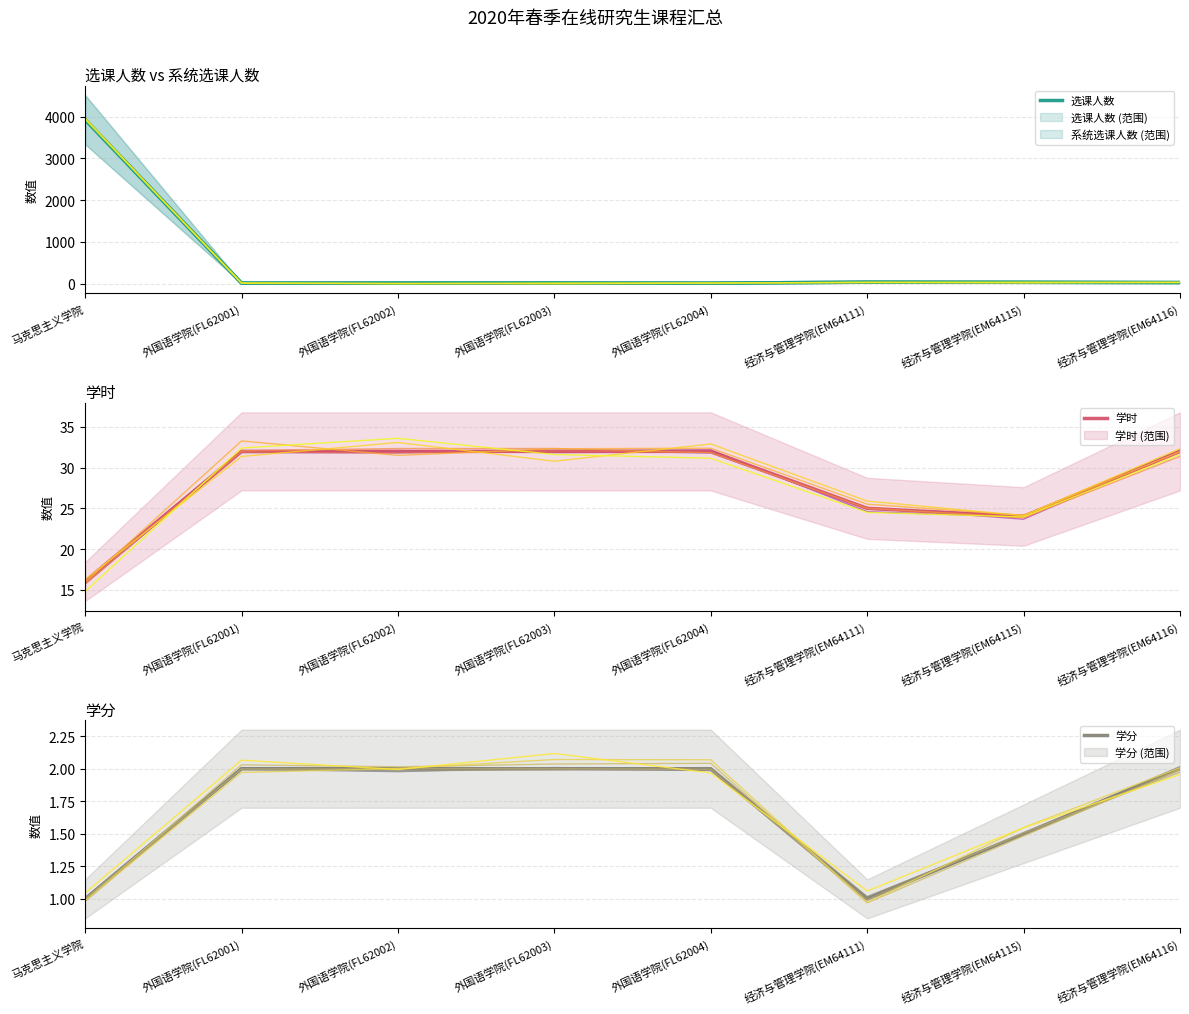

Which series has the largest total across all categories?

选课人数